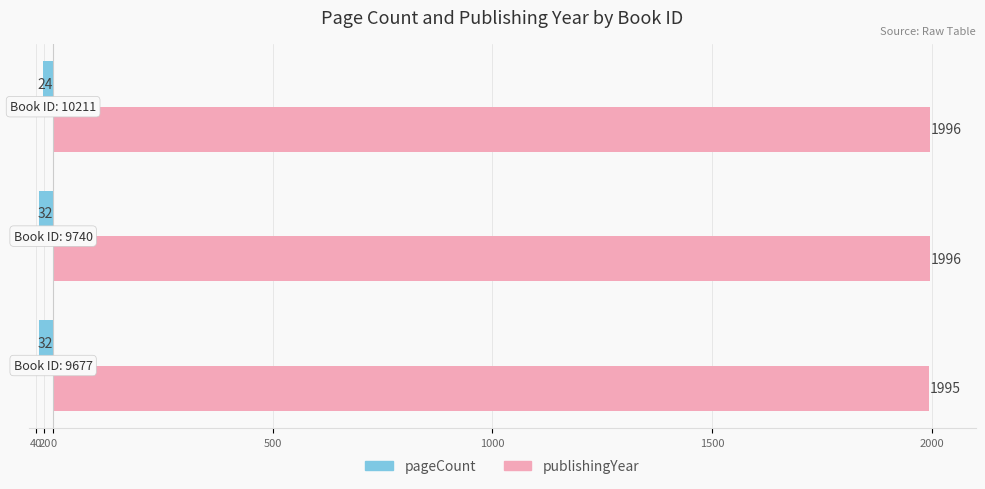

Reading right to left, list all the values displayed in this chart.

pageCount: 0=-24	20=-32	40=-32
publishingYear: 0=1996	20=1996	40=1995